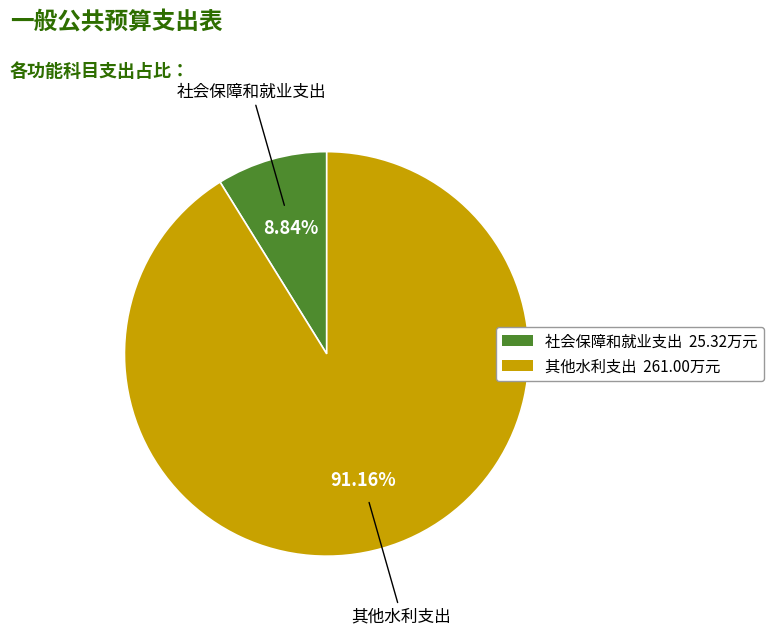

Which category has the biggest portion of the pie?

其他水利支出